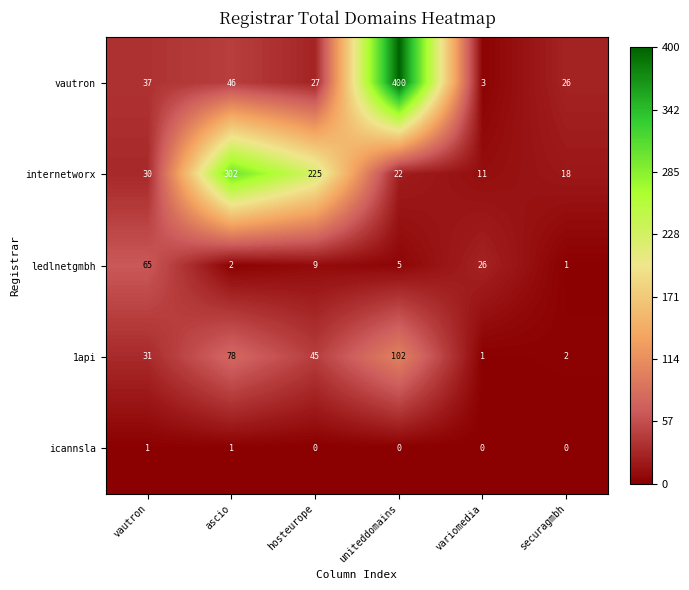

What is the sum of the ledlnetgmbh values at hosteurope and variomedia?

35